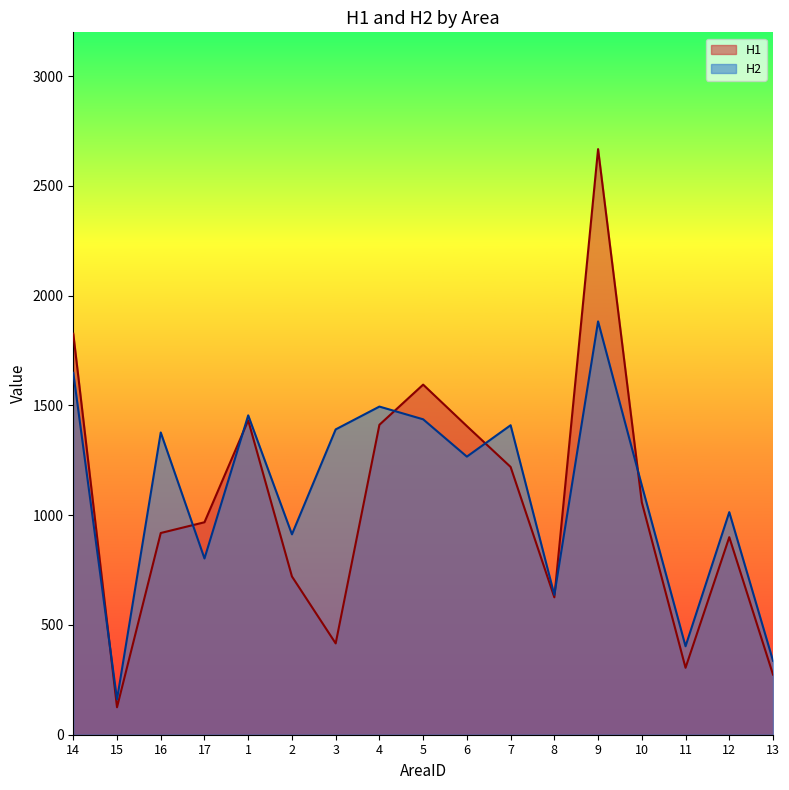

Where does the H1 series first go above 968?

14